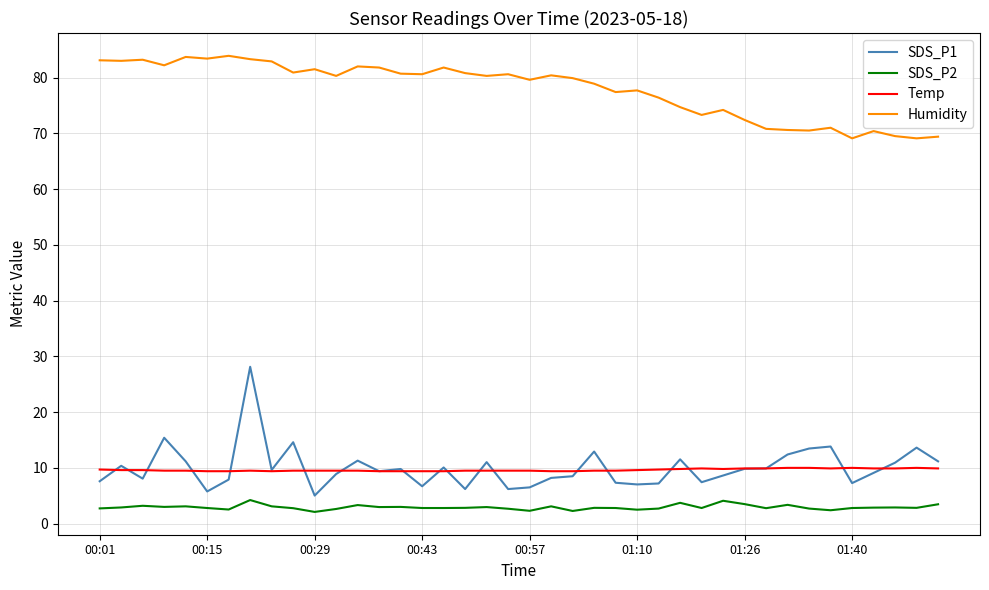

Which series has the largest range (max minus min)?

SDS_P1